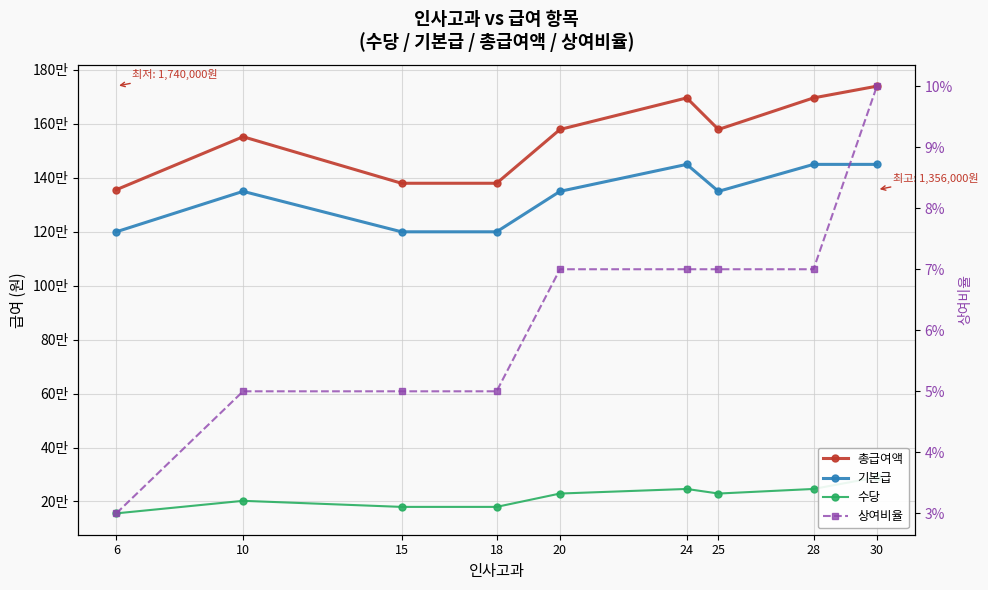

The value of 수당 at 15 is 254419.3. True or false?

False